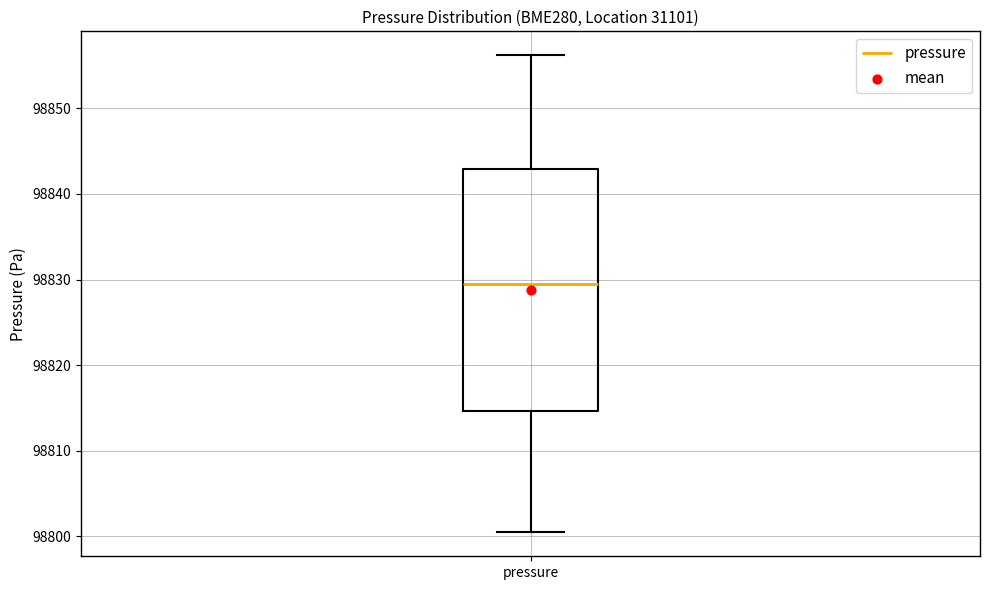

Transcribe this box plot: give where the median line is, the range the box spans, and where the two whiskers end, as read against the y-axis. The values are not printed on the chart, so give them approximately, as read against the axis.

median 98829, box 98815 to 98843, whiskers 98800 to 98856